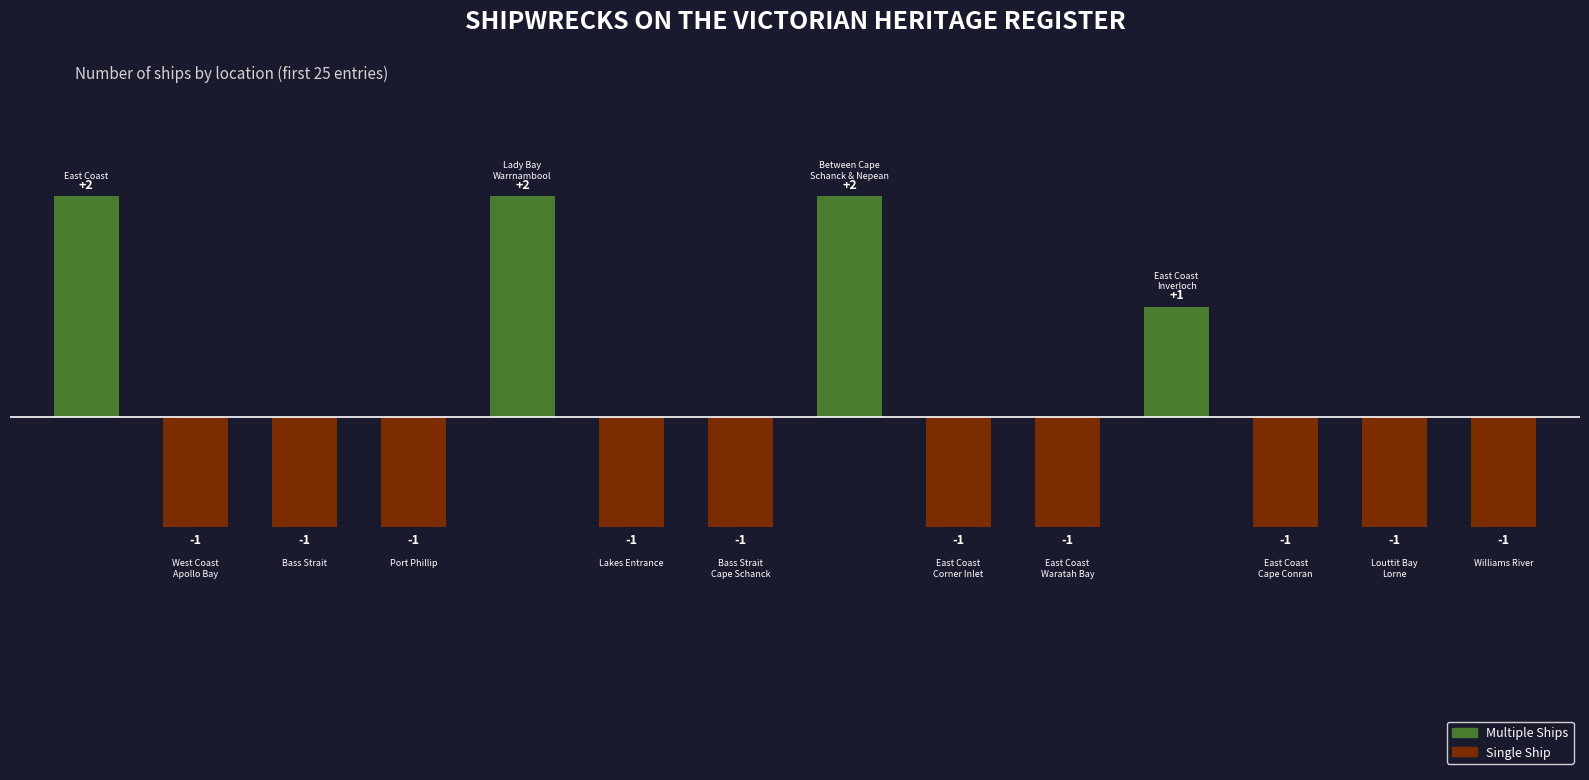

What is the sum of all values?

-3